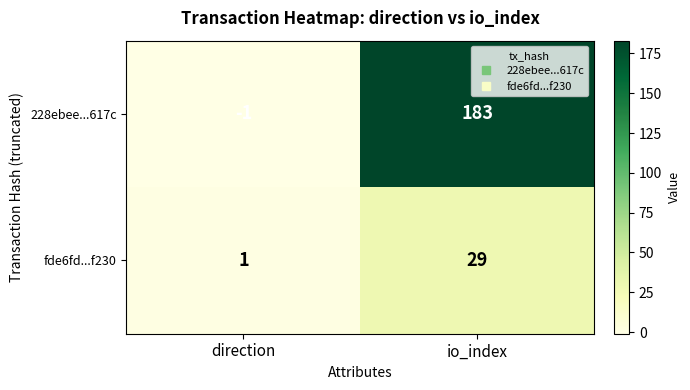

Which label corresponds to the largest value in the chart?

io_index